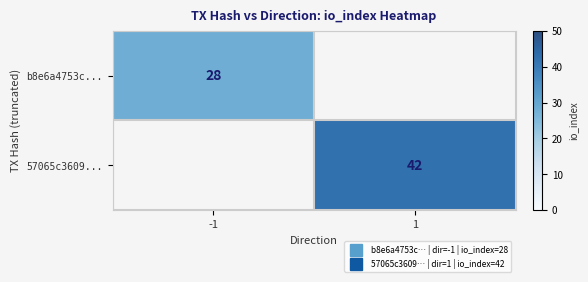

List the labels in order of b8e6a4753c... value, largest first.

-1, 1